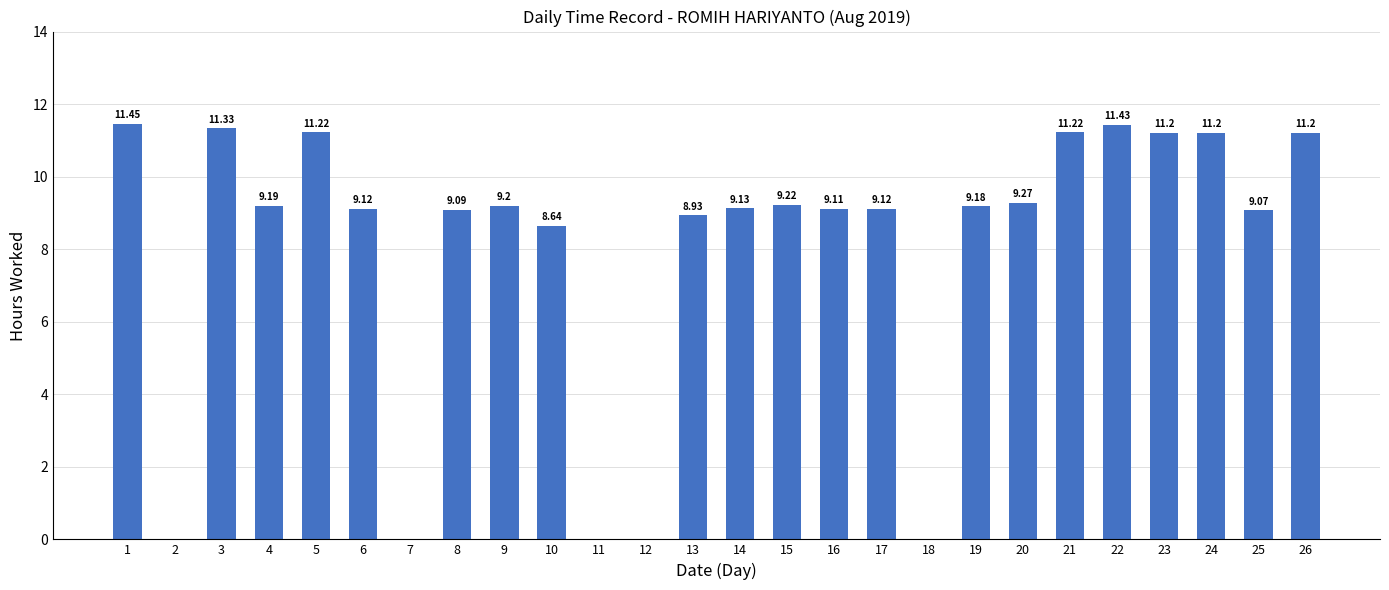

Where does the data first go above 9?

1